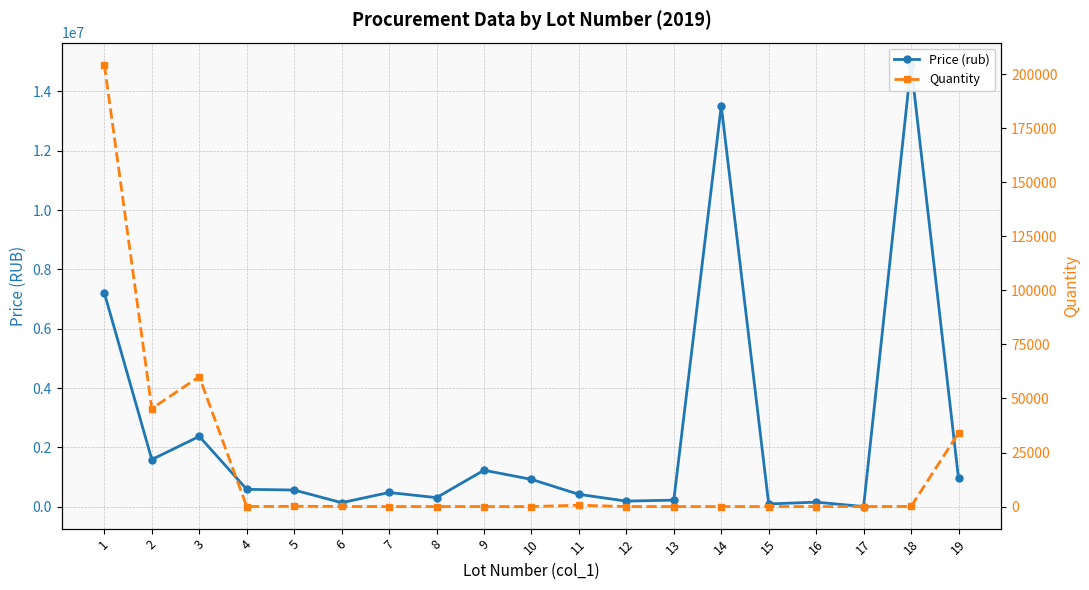

In Price (rub), how many points are lower than both neighbors (excluding endpoints)?

6